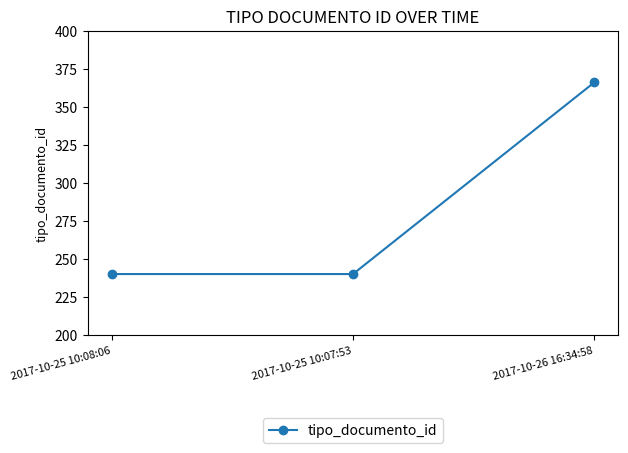

The chart shows a value of 240 at 2017-10-25 10:07:53. True or false?

True